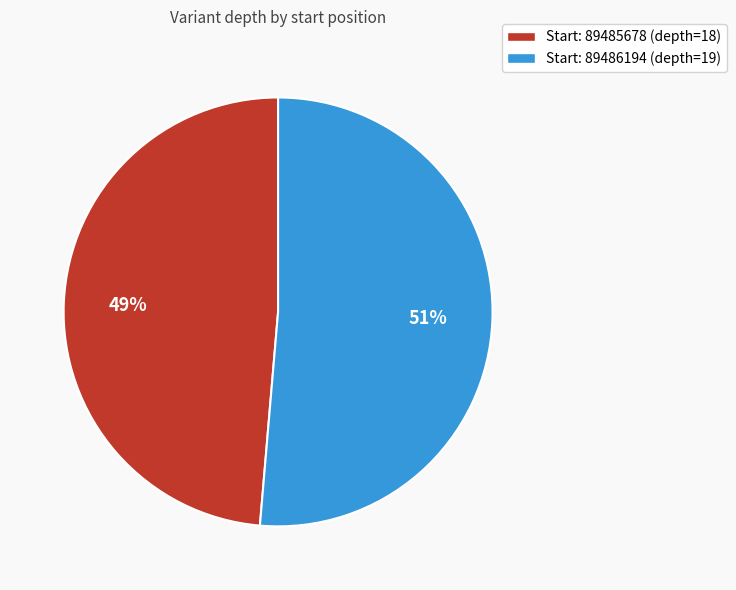

To the nearest percent, what is the combined percentage of Start: 89486194 (depth=19) and Start: 89485678 (depth=18)?

100%